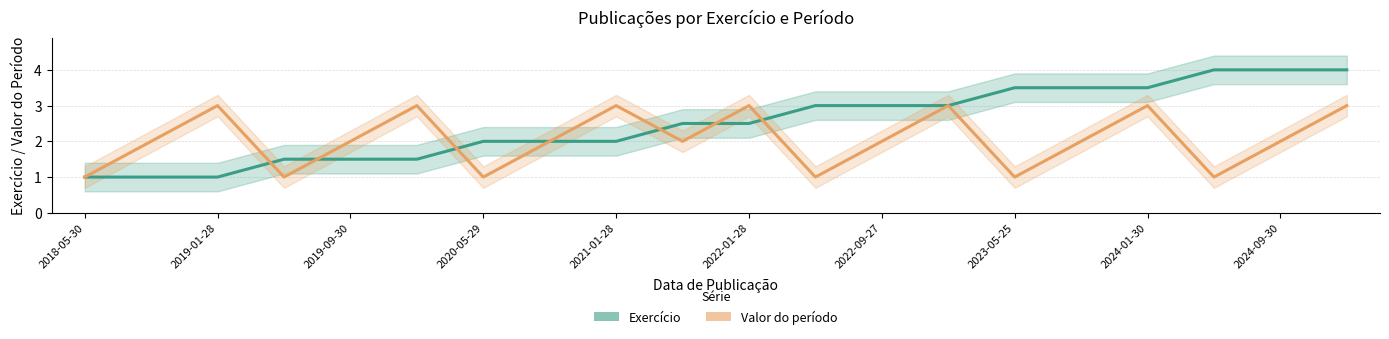

What is the smallest value displayed?

1.0